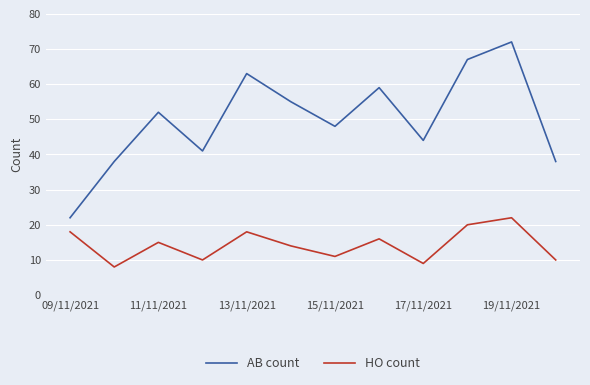

Rank the series by their maximum value, from highest to lowest.

AB count, HO count